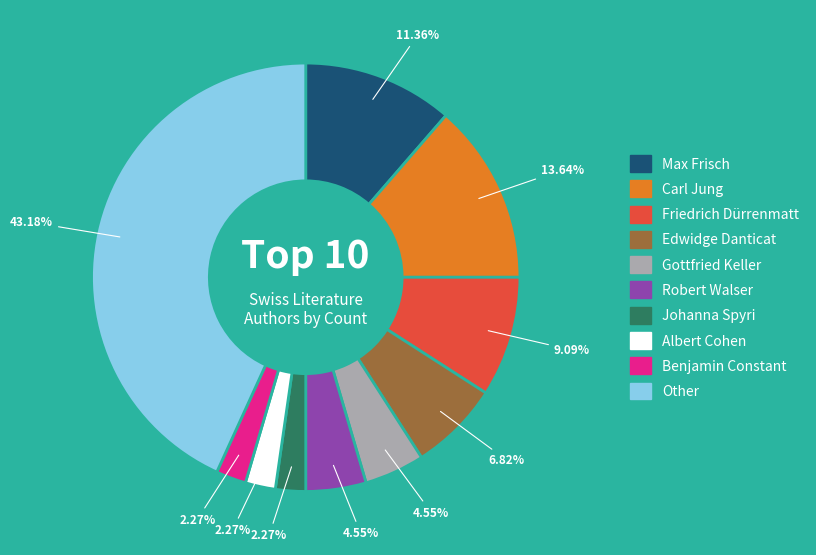

Which slice is the largest?

Other